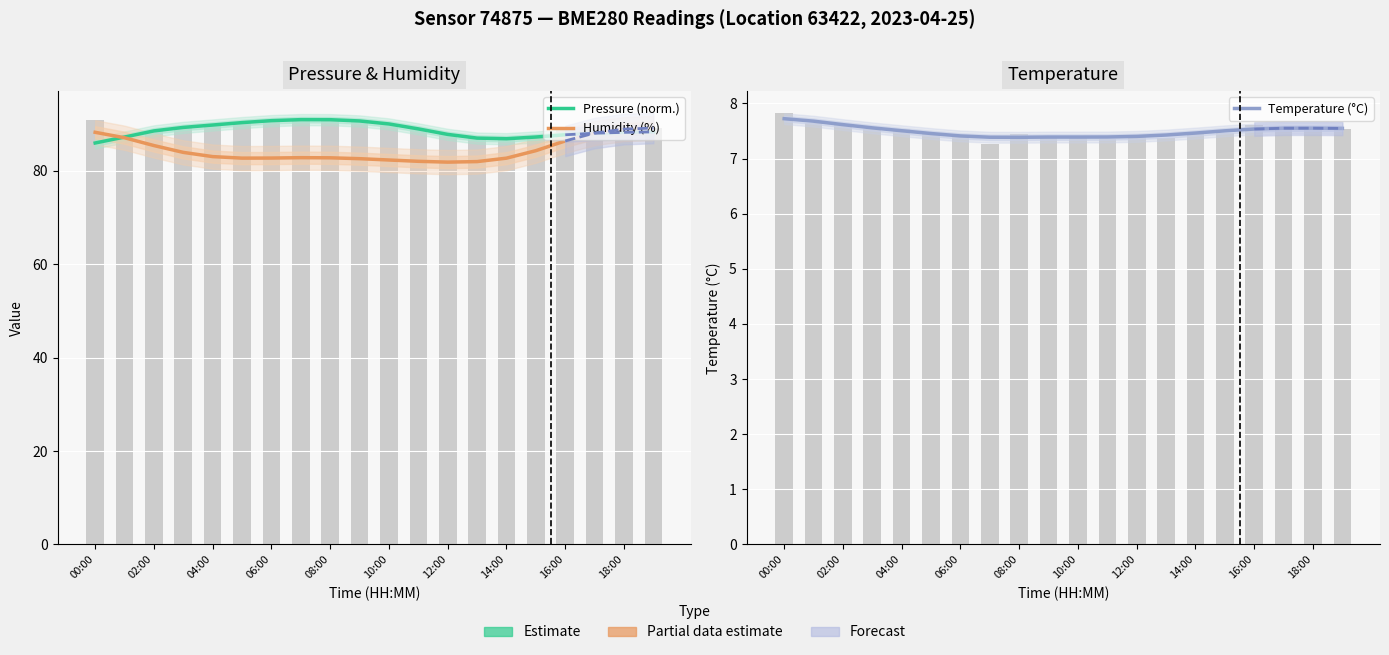

Does the chart contain stacked bars?

No